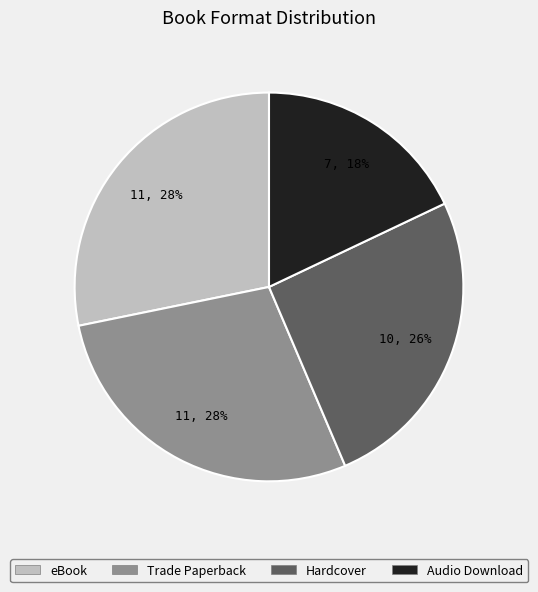

Does any single category account for the majority?

No